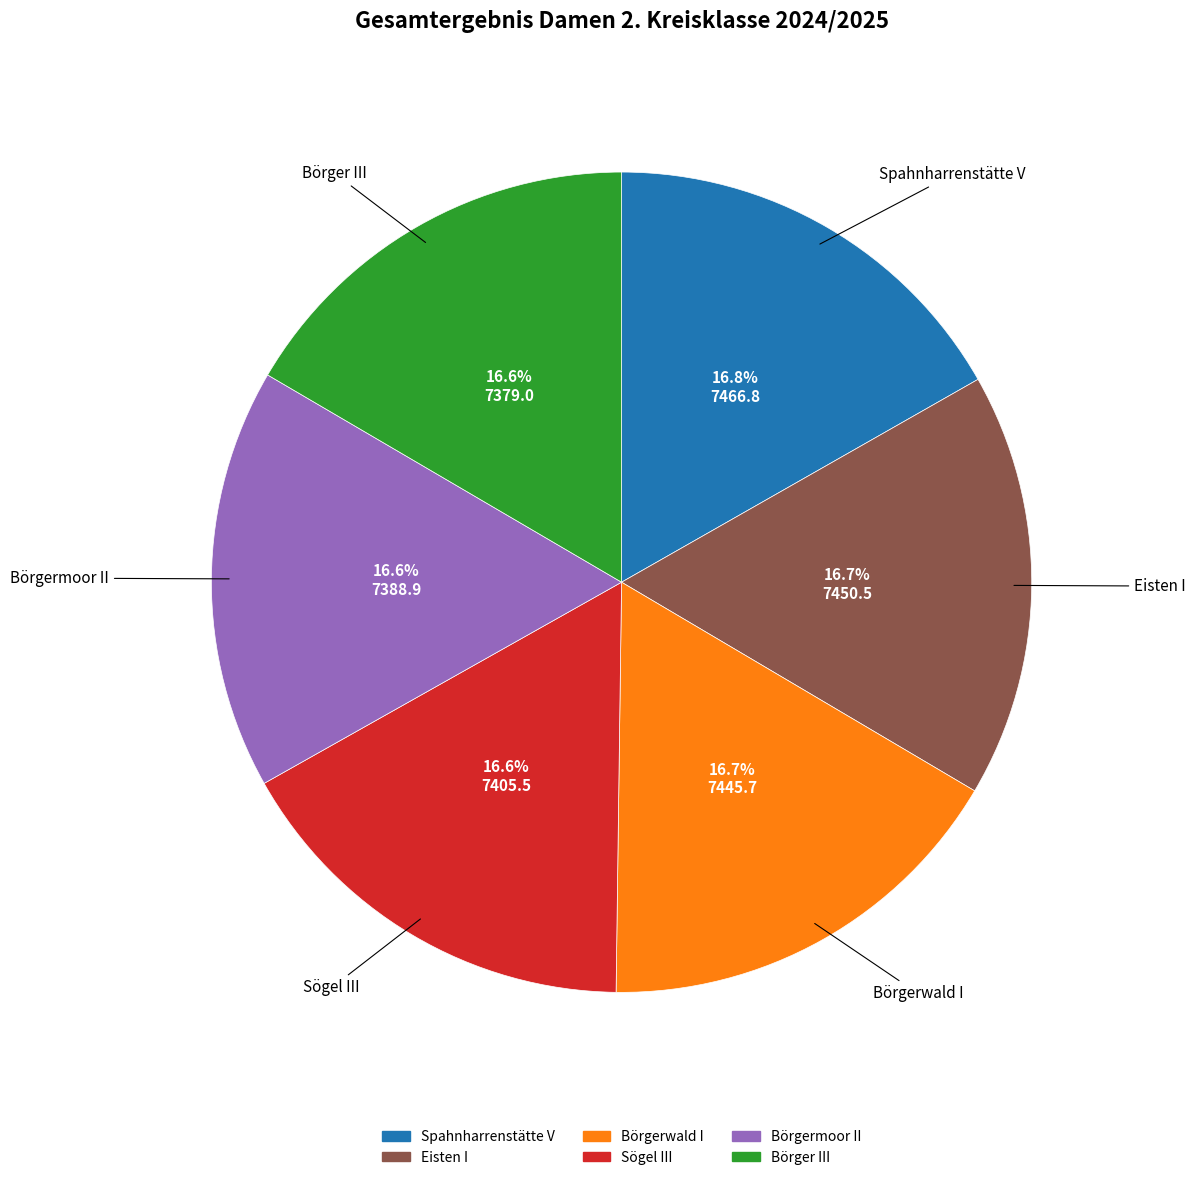

The Börgerwald I slice represents 4% of the pie. True or false?

False